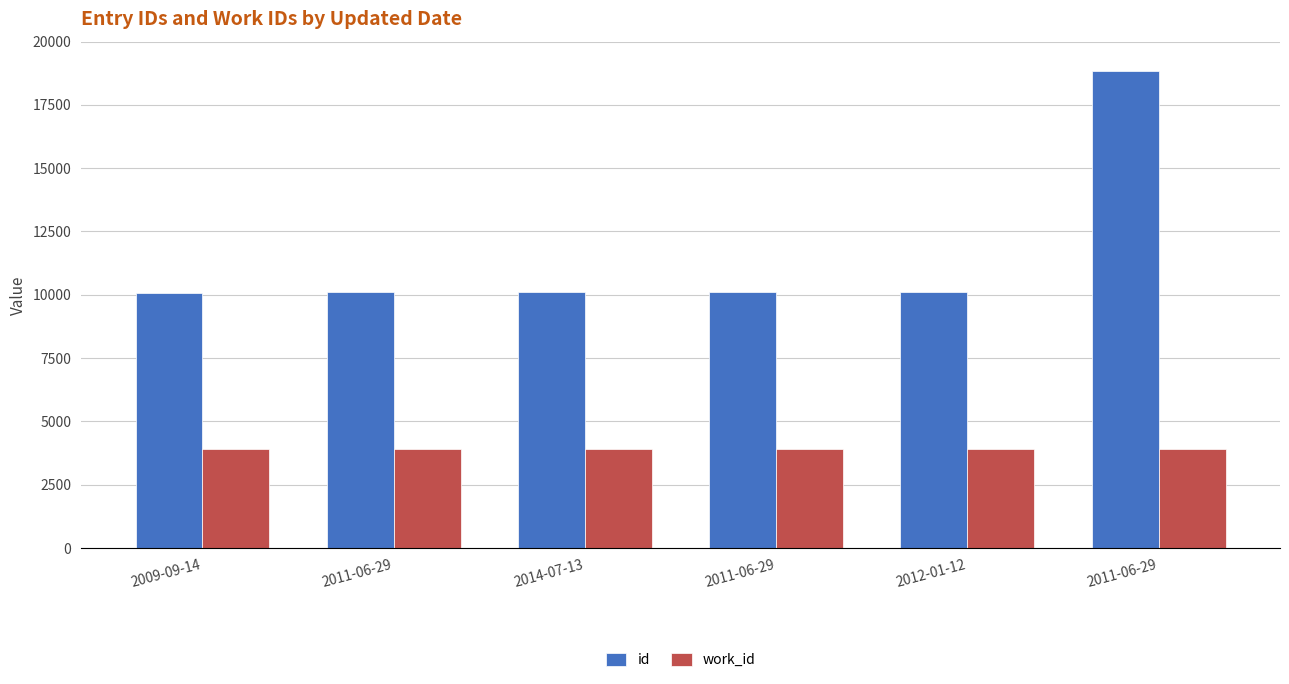

Does the chart contain any negative values?

No